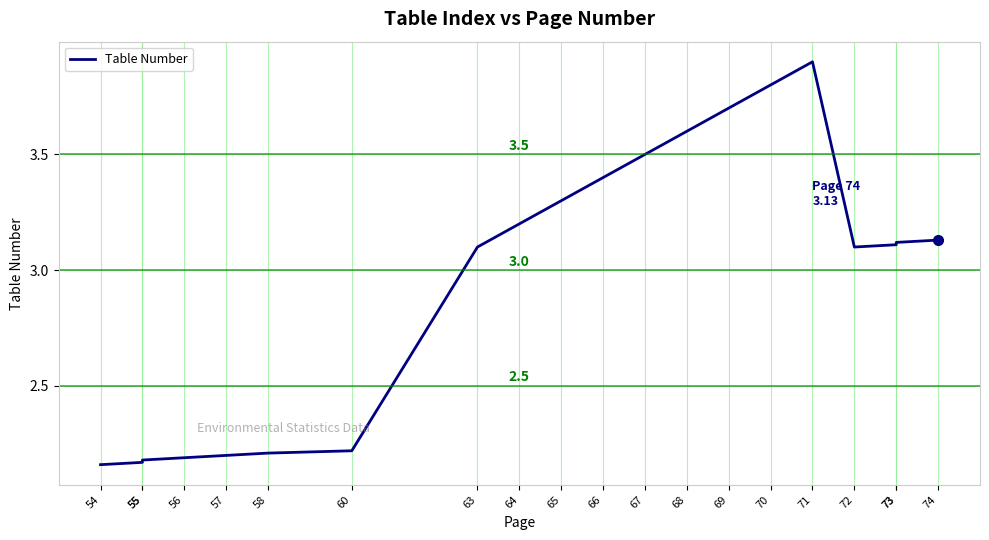

What is the minimum value shown in the chart?

2.2